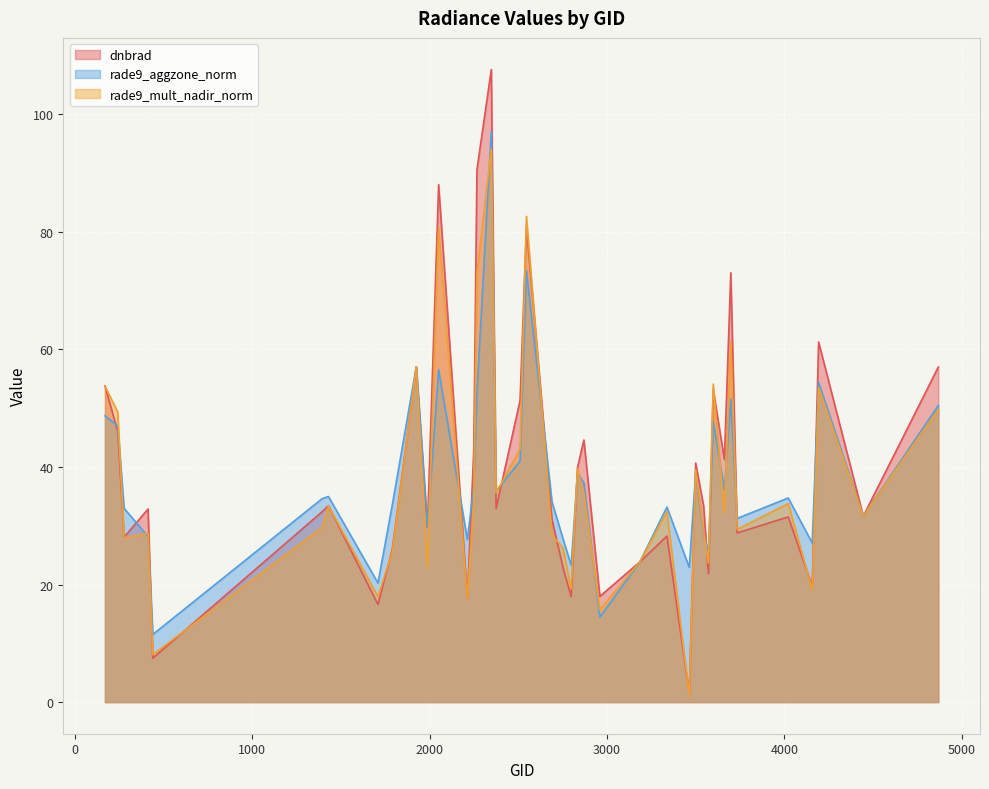

Reading left to right, extract all data points from this chart.

dnbrad: 53.8	46.0	28.1	32.8	7.5	32.4	33.4	16.6	26.0	57.0	29.8	88.0	17.7	42.8	90.6	107.6	32.9	51.3	80.9	31.0	22.8	18.0	39.9	44.6	18.0	23.8	28.2	1.4	40.7	33.3	21.9	53.2	41.3	73.0	28.8	31.5	19.7	61.3	31.6	57.0
rade9_aggzone_norm: 48.7	47.0	33.0	28.2	11.5	34.6	35.0	20.3	33.6	57.0	29.8	56.6	27.6	36.7	52.6	97.2	35.9	41.0	73.4	34.1	27.7	23.3	39.0	37.2	14.5	23.8	33.2	22.9	39.0	28.6	25.3	47.7	36.1	51.5	31.2	34.7	27.1	54.4	31.6	50.5
rade9_mult_nadir_norm: 53.7	49.4	27.9	28.7	8.1	29.7	33.4	17.9	25.6	57.0	22.9	80.8	17.6	34.1	73.0	94.0	35.6	43.0	82.6	28.5	26.2	19.2	39.7	35.5	15.7	23.8	32.4	1.1	39.5	29.1	23.6	54.1	32.2	61.3	29.4	33.8	19.1	53.5	31.6	49.8